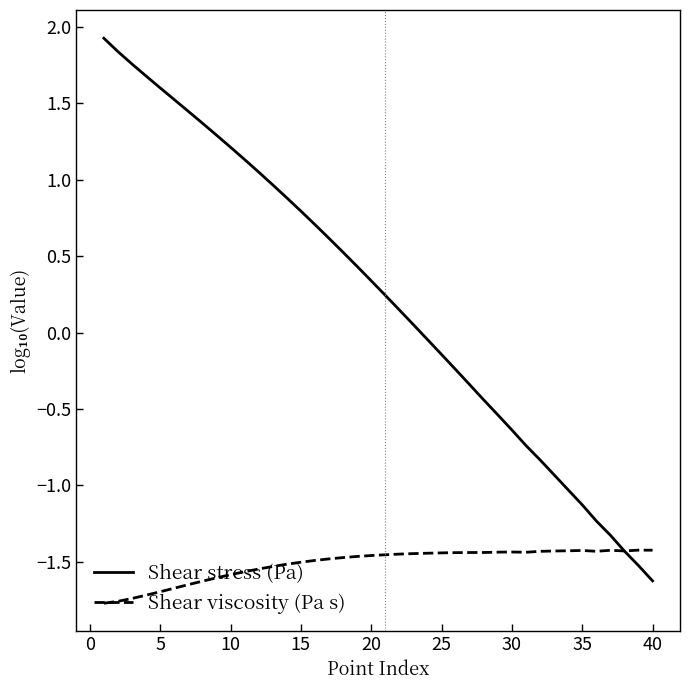

How many values in Shear stress (Pa) are above zero?

23